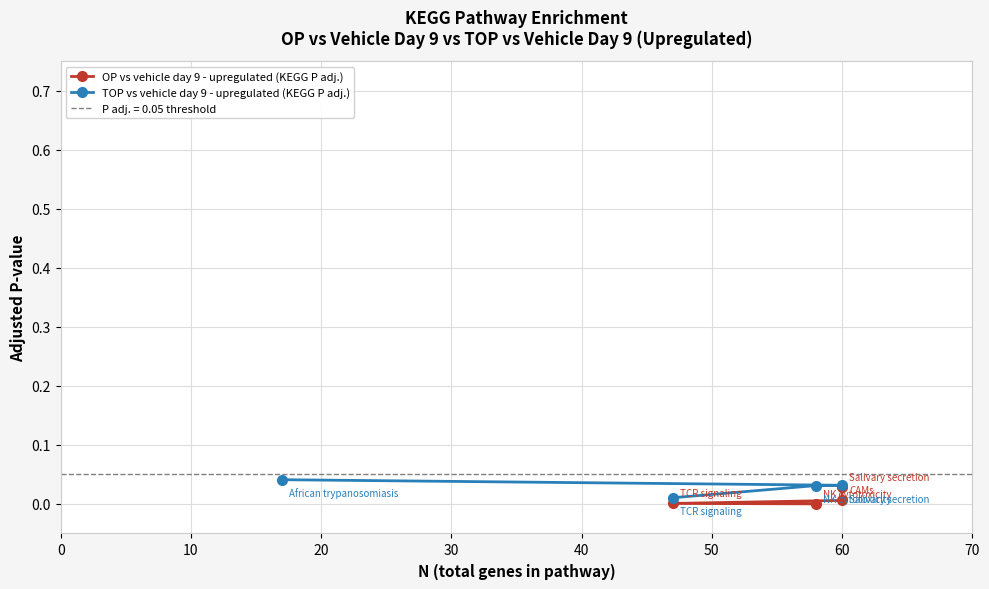

How many distinct data groups are displayed?

2